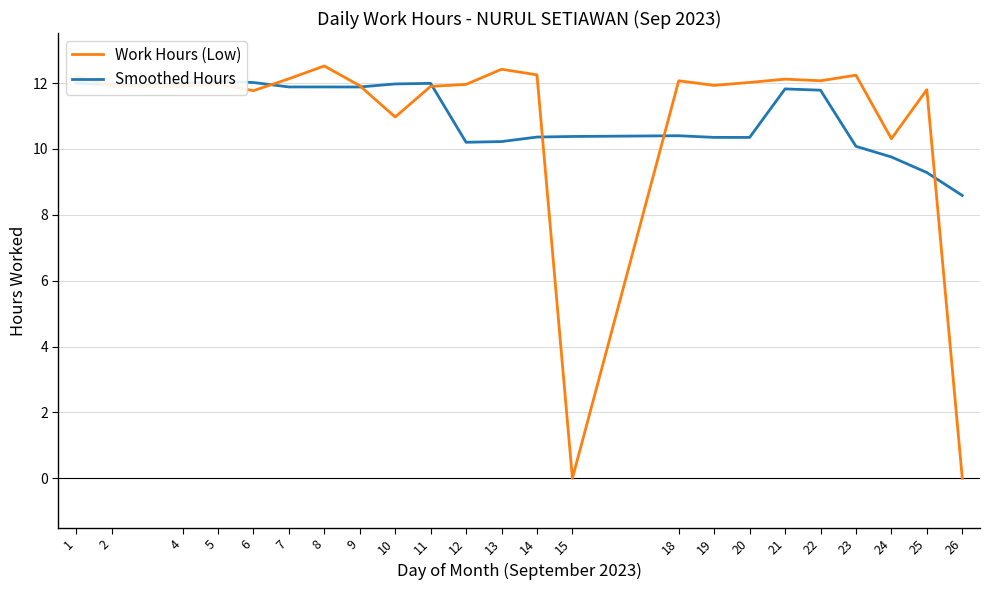

Count the number of data series in this chart.

2